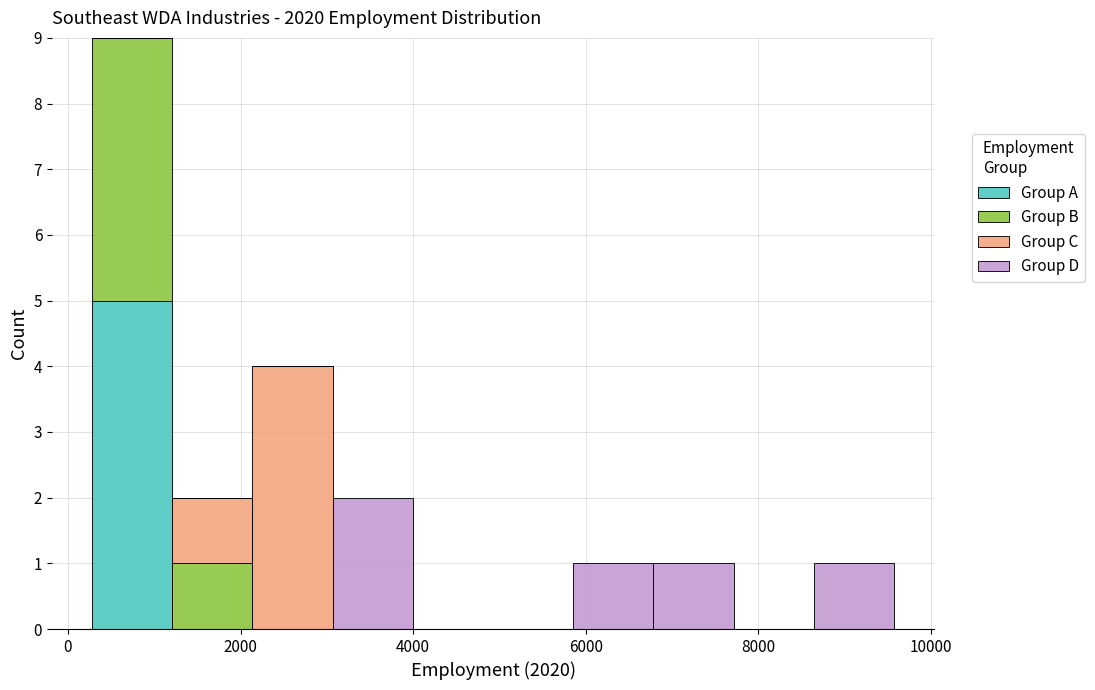

Reading left to right, list every stacked bar in this chart as the range it spans on the x-axis followed by its total height. Neither the bar edges nor the heights are printed on the chart, so give them approximately, as read against the axes.

200 to 1200: 9
1200 to 2200: 2
2200 to 3000: 4
3000 to 4000: 2
4000 to 5000: 0
5000 to 5800: 0
5800 to 6800: 1
6800 to 7800: 1
7800 to 8600: 0
8600 to 9600: 1